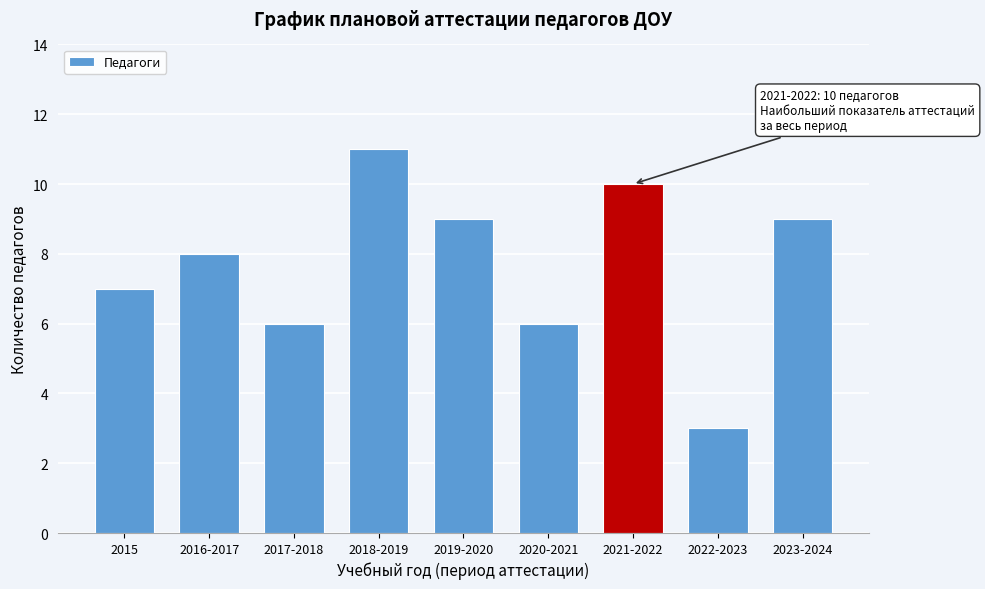

Reading left to right, transcribe all the data shown in this chart.

2015=7	2016-2017=8	2017-2018=6	2018-2019=11	2019-2020=9	2020-2021=6	2021-2022=10	2022-2023=3	2023-2024=9